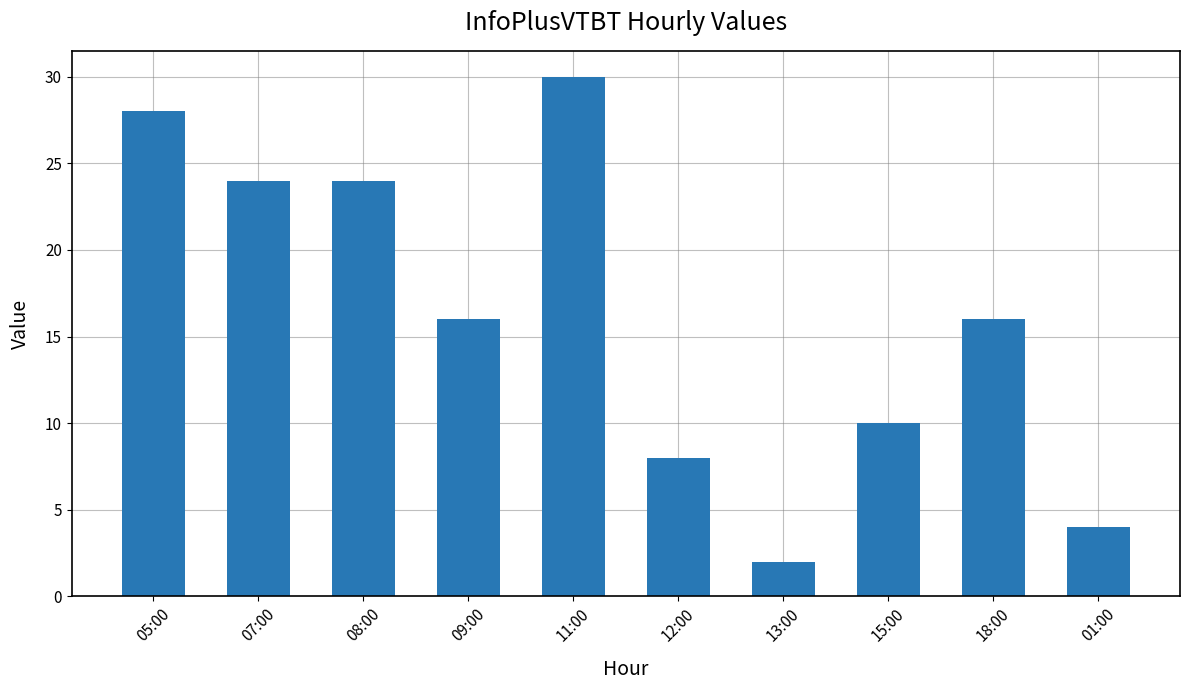

What is the label of the 9th bar from the right?

07:00